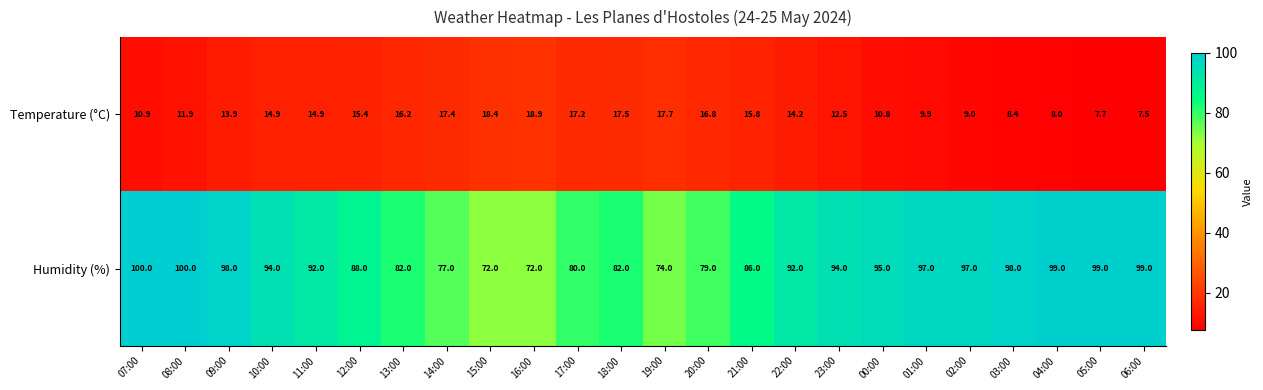

Which series has the largest total across all categories?

Humidity (%)